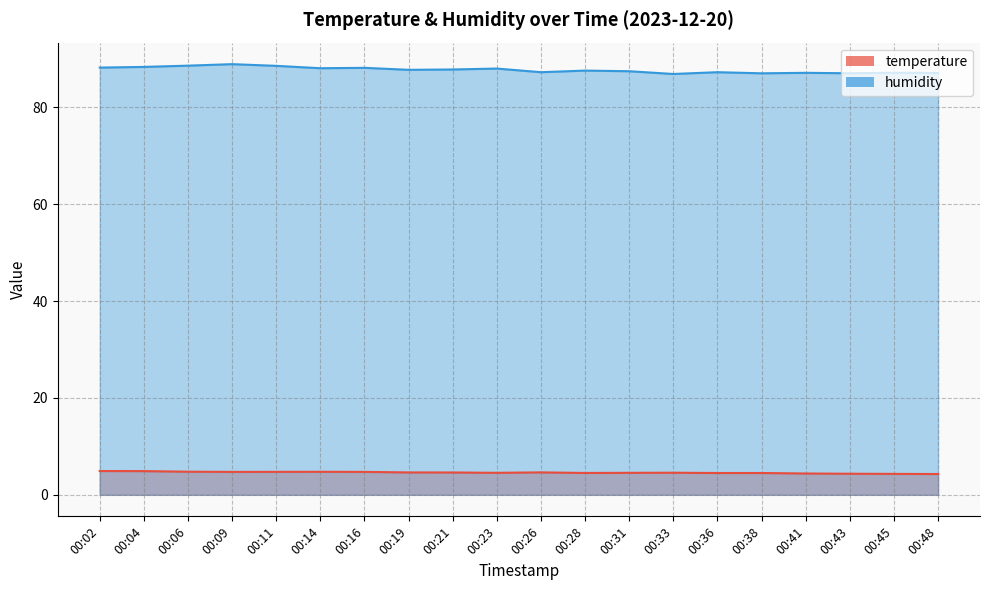

Reading left to right, extract all data points from this chart.

temperature: 00:02=4.9	00:04=4.9	00:06=4.8	00:09=4.7	00:11=4.7	00:14=4.8	00:16=4.7	00:19=4.6	00:21=4.6	00:23=4.5	00:26=4.6	00:28=4.5	00:31=4.5	00:33=4.6	00:36=4.5	00:38=4.5	00:41=4.4	00:43=4.3	00:45=4.3	00:48=4.3
humidity: 00:02=88.2	00:04=88.3	00:06=88.6	00:09=88.9	00:11=88.5	00:14=88.0	00:16=88.1	00:19=87.7	00:21=87.8	00:23=88.0	00:26=87.2	00:28=87.6	00:31=87.4	00:33=86.9	00:36=87.2	00:38=87.0	00:41=87.1	00:43=87.0	00:45=87.1	00:48=87.1